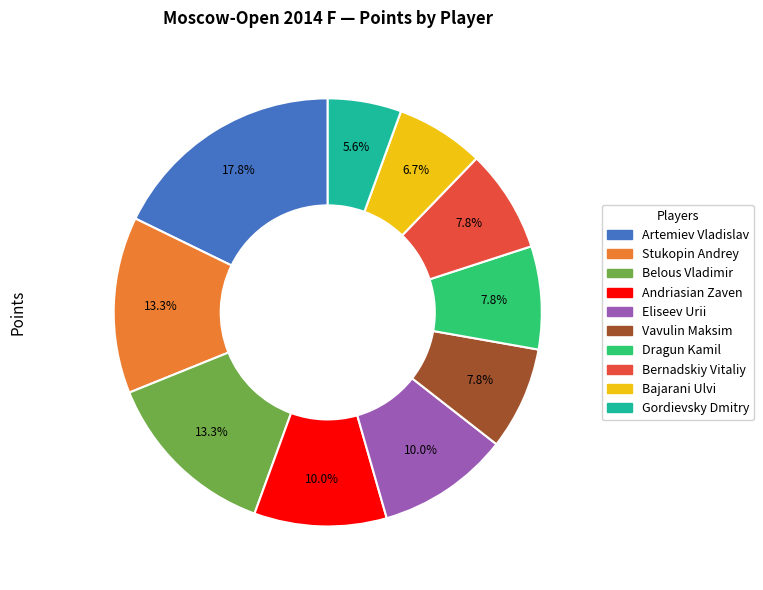

To the nearest percent, what portion does Bernadskiy Vitaliy represent?

8%